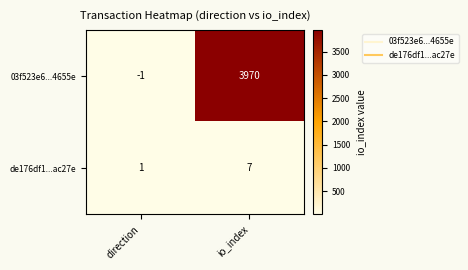

Which series has the widest spread of values?

03f523e6...4655e